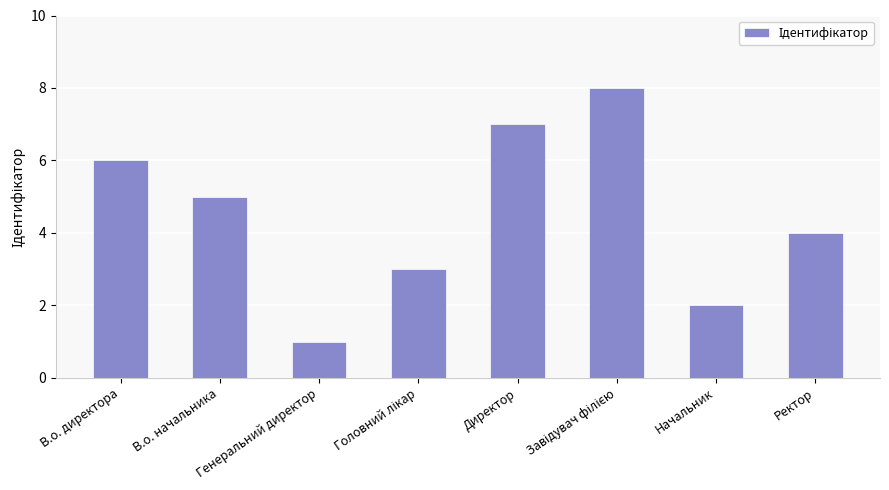

What is the value of the 6th bar from the left?

8